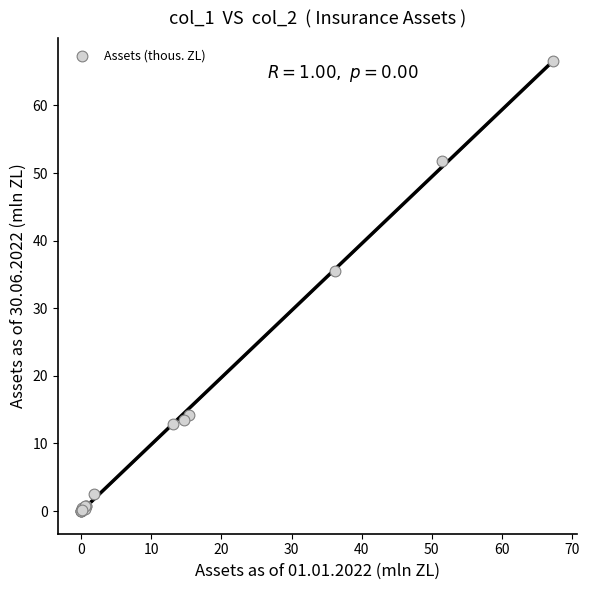

What Y value in the scatter plot is closest to 33?

35.6